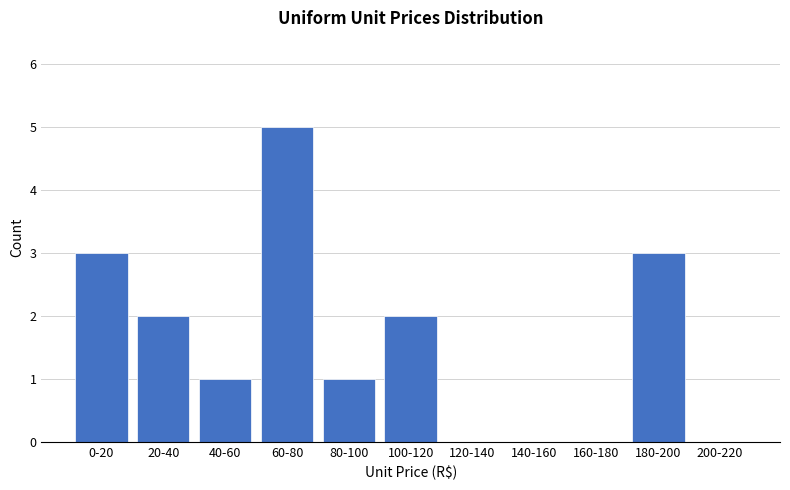

Reading left to right, extract all data points from this chart.

0-20=3	20-40=2	40-60=1	60-80=5	80-100=1	100-120=2	120-140=0	140-160=0	160-180=0	180-200=3	200-220=0